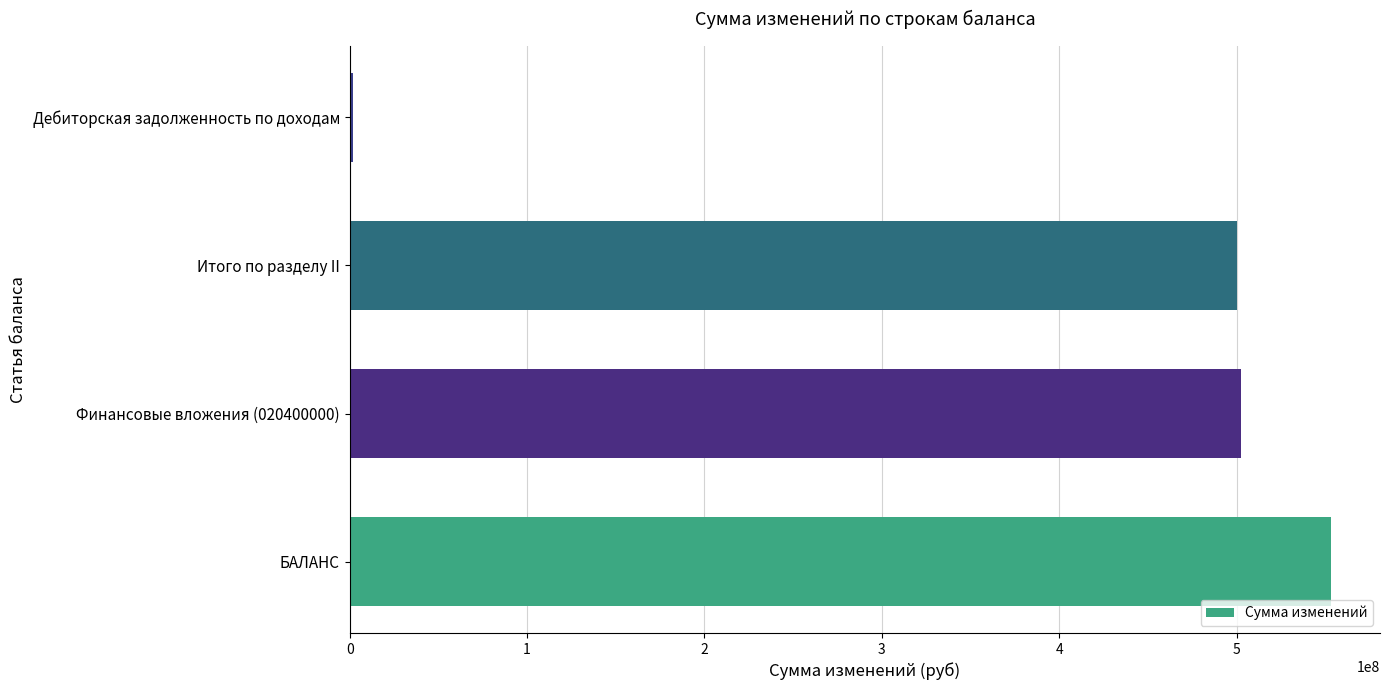

Which has a higher value, БАЛАНС or Финансовые вложения (020400000)?

БАЛАНС